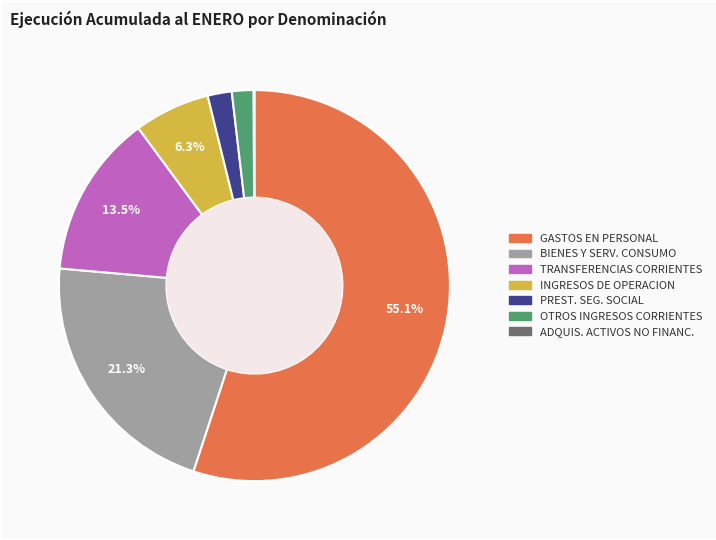

To the nearest percent, what is the average slice percentage?

14%